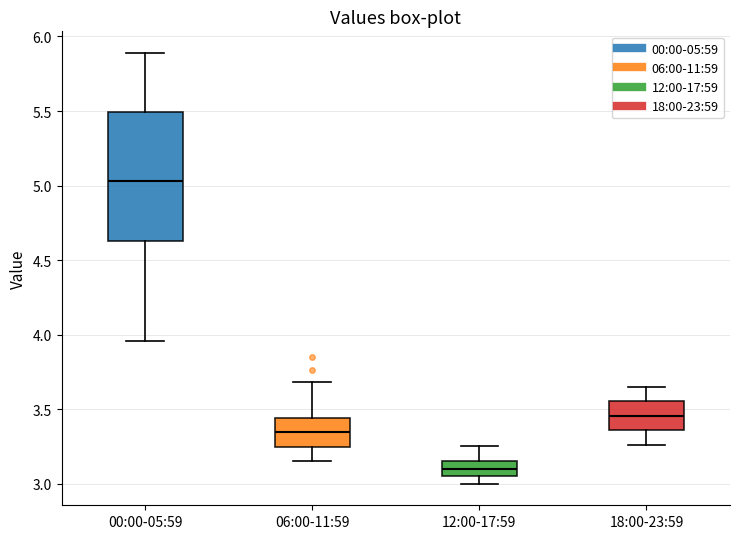

Comparing the boxes themselves (not the whiskers), which one is the tallest?

00:00-05:59